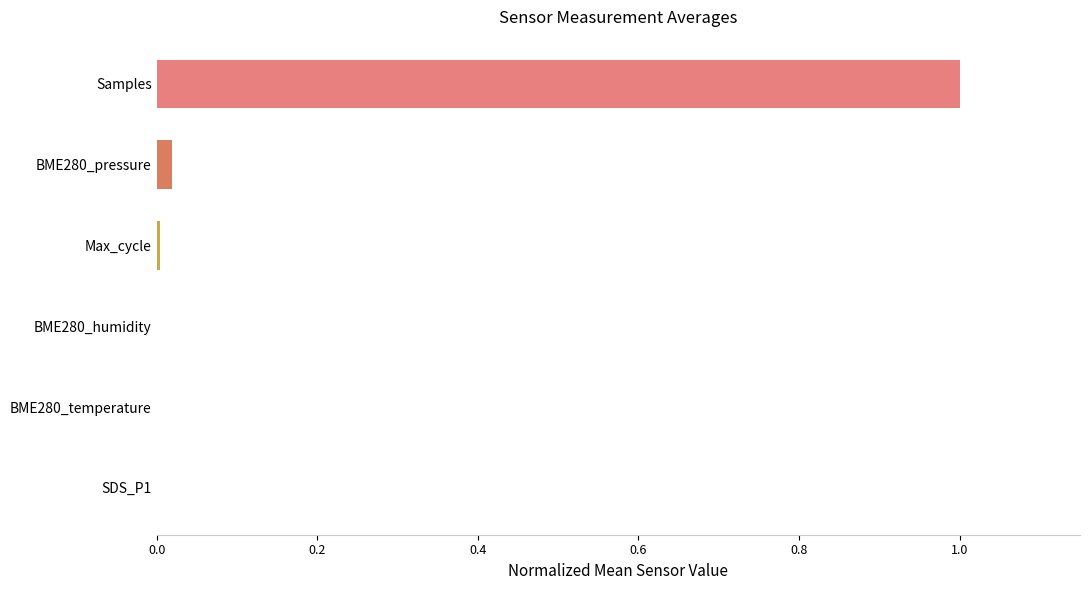

What is the maximum value shown in the chart?

1.0